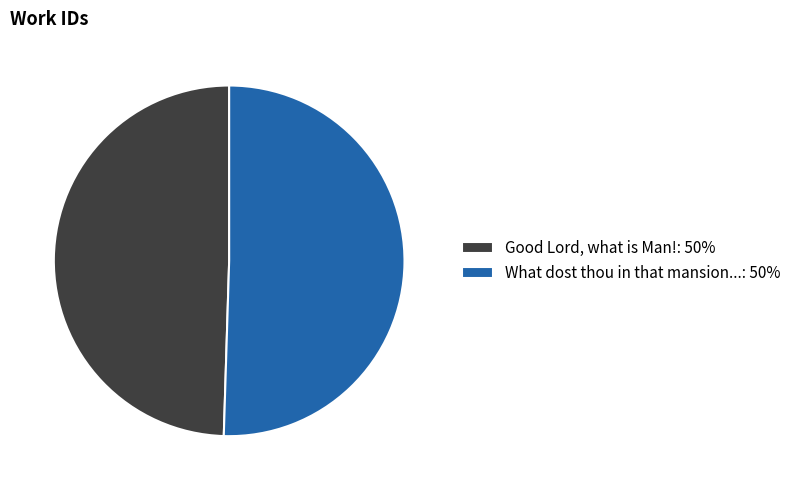

Approximately how many times larger is the value at Good Lord, what is Man!: 50% compared to What dost thou in that mansion...: 50%?

1.0